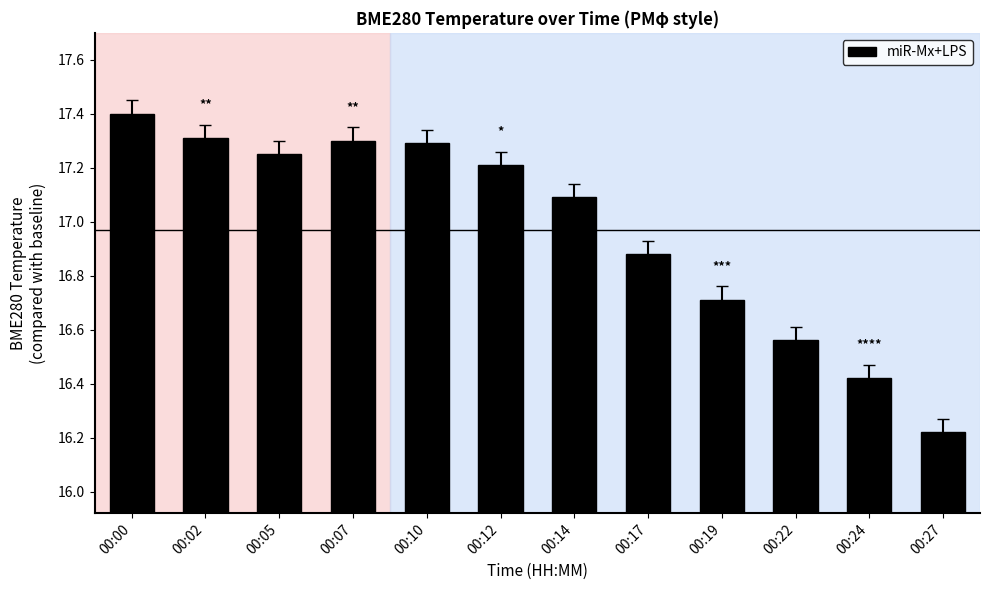

Is it true that the value at 00:12 is 17.2?

True